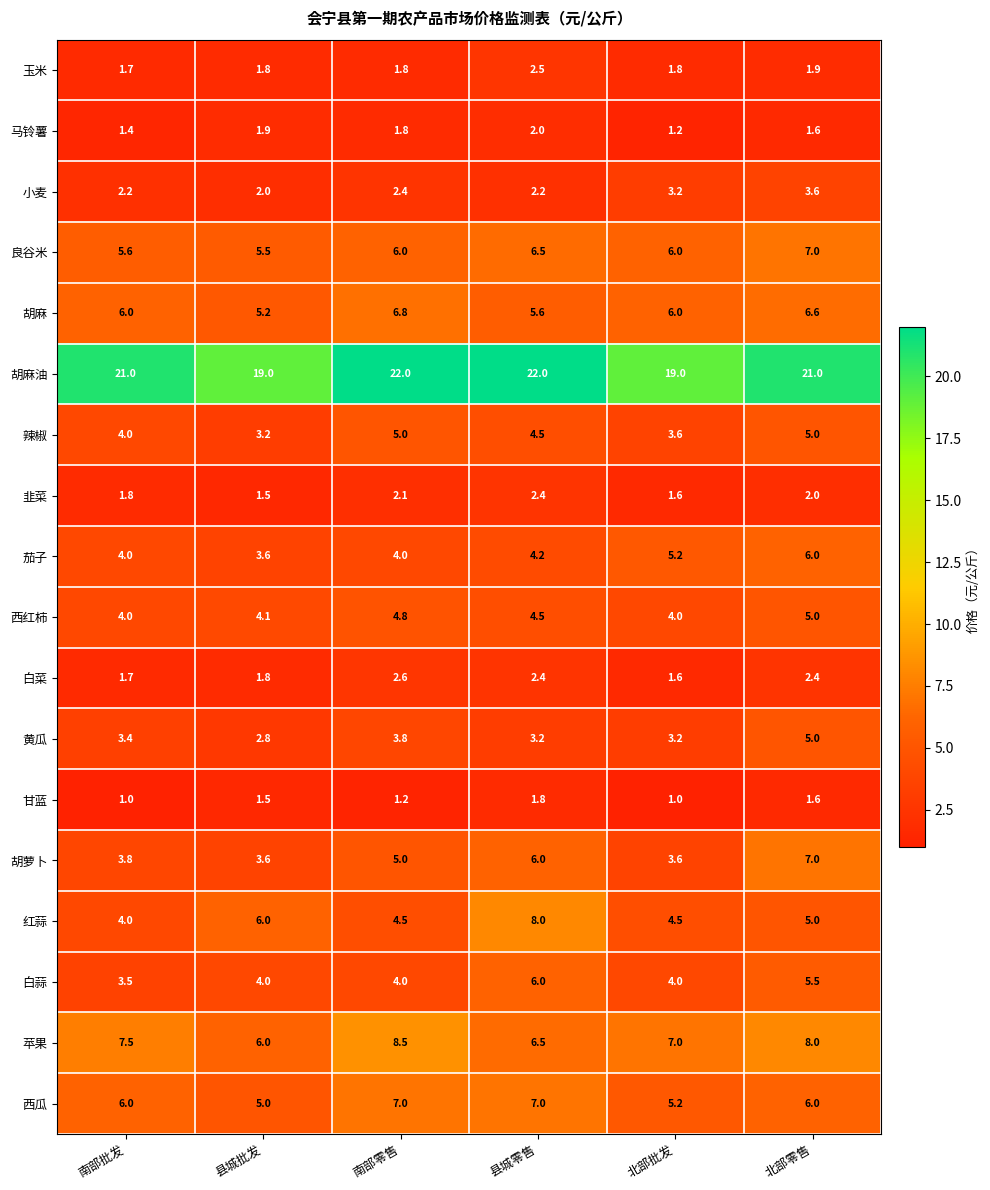

The 苹果 series shows 3.2 at 县城零售. True or false?

False